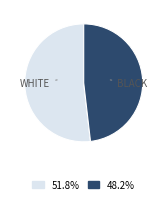

Does any single category account for the majority?

Yes